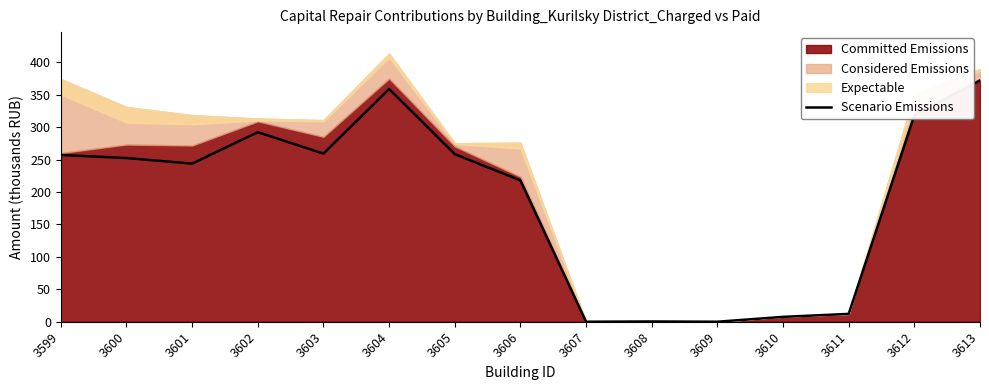

Is it true that Scenario Emissions equals 162.3 at 3603?

False